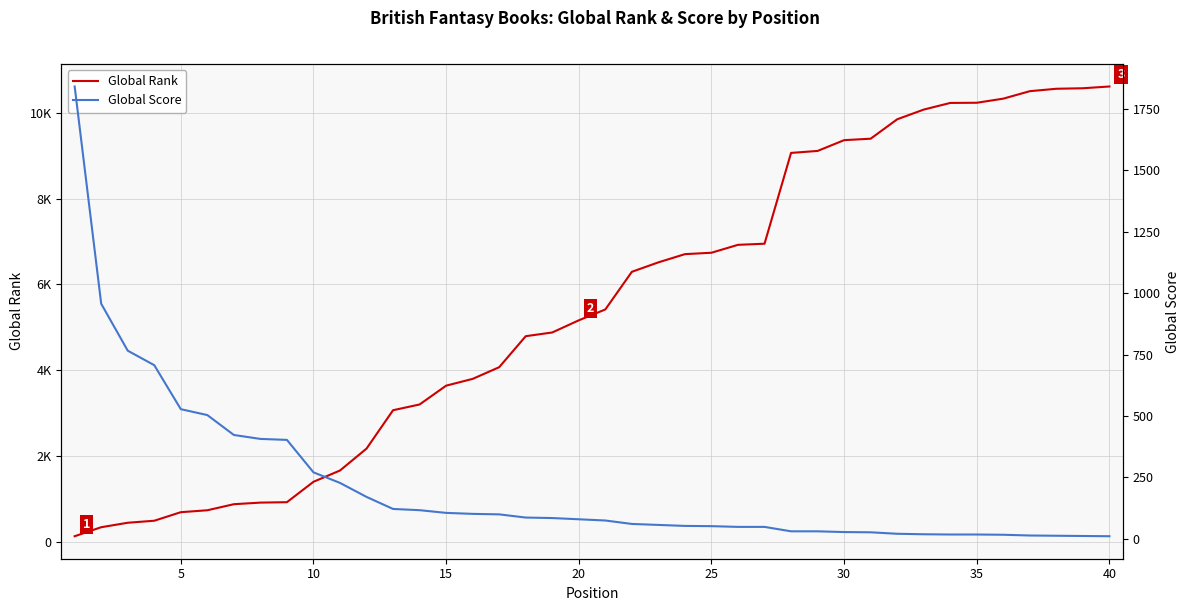

The value of Global Score at 31 is 9. True or false?

False